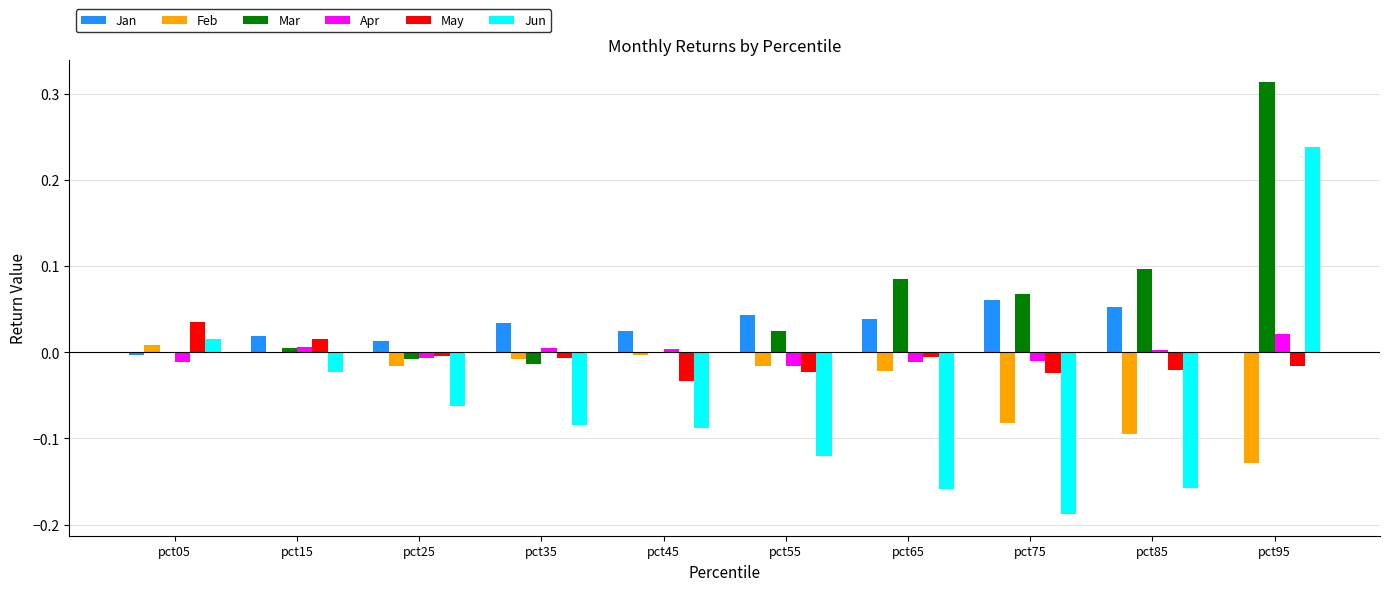

How many distinct data groups are displayed?

6